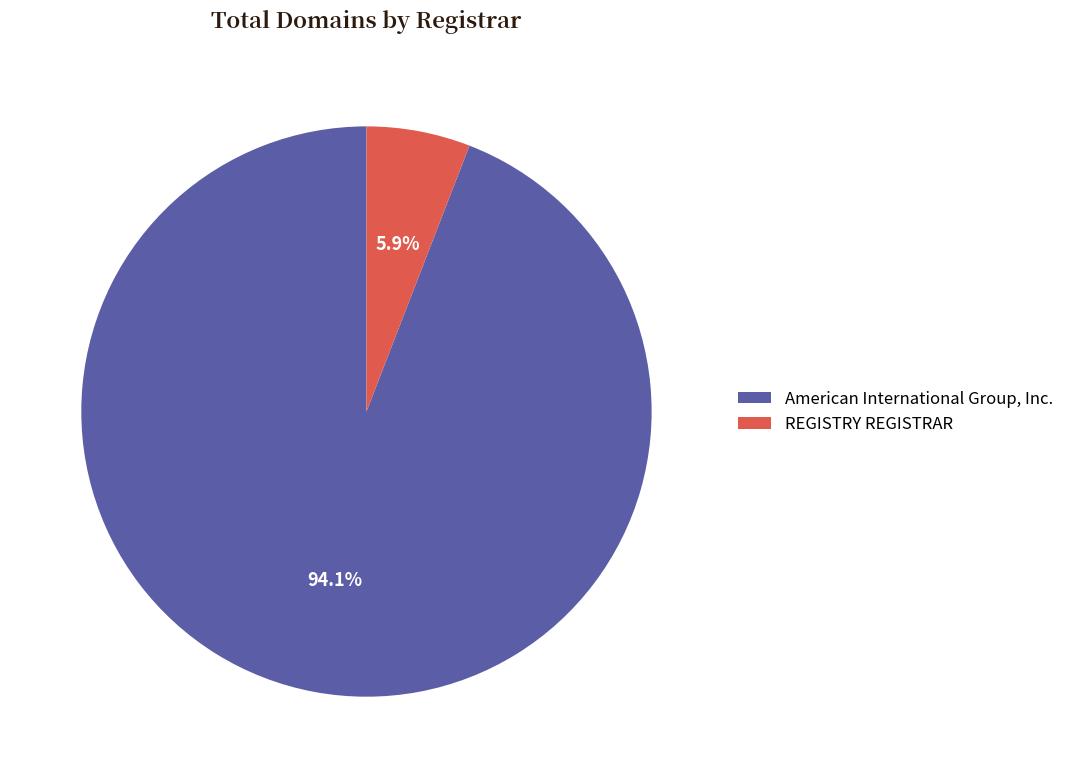

Which slice represents more than half of the pie?

American International Group, Inc.